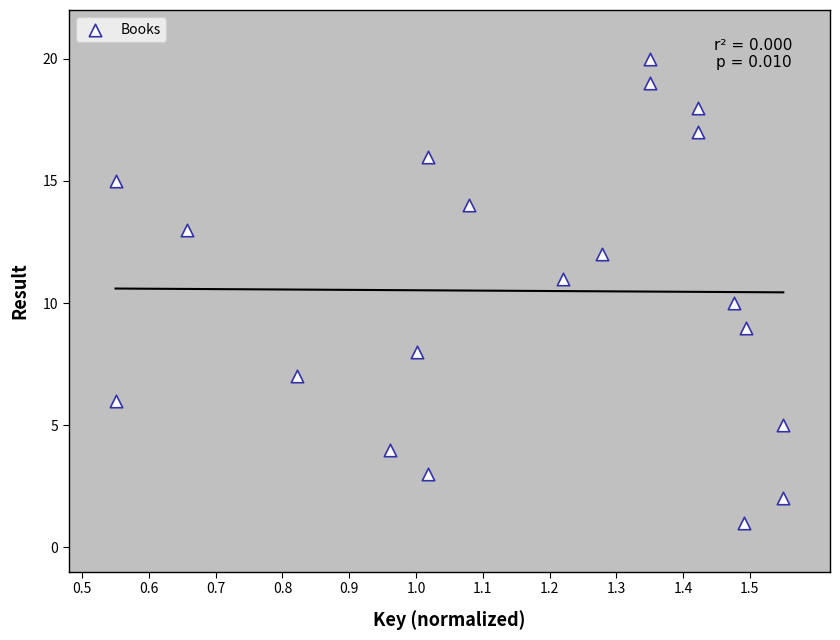

What is the range of Y values (max minus min)?

19